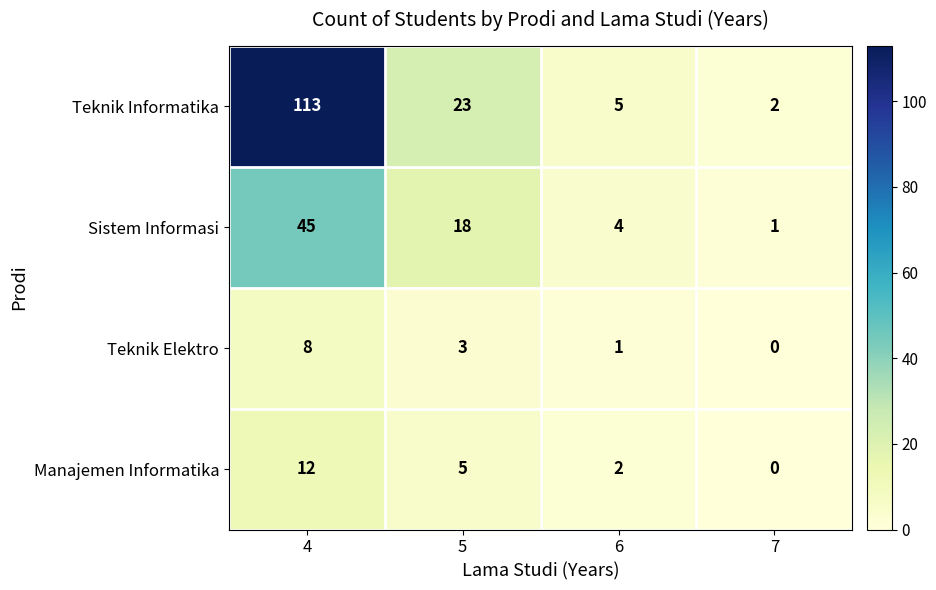

What is the difference between the Teknik Elektro values at 4 and 6?

7